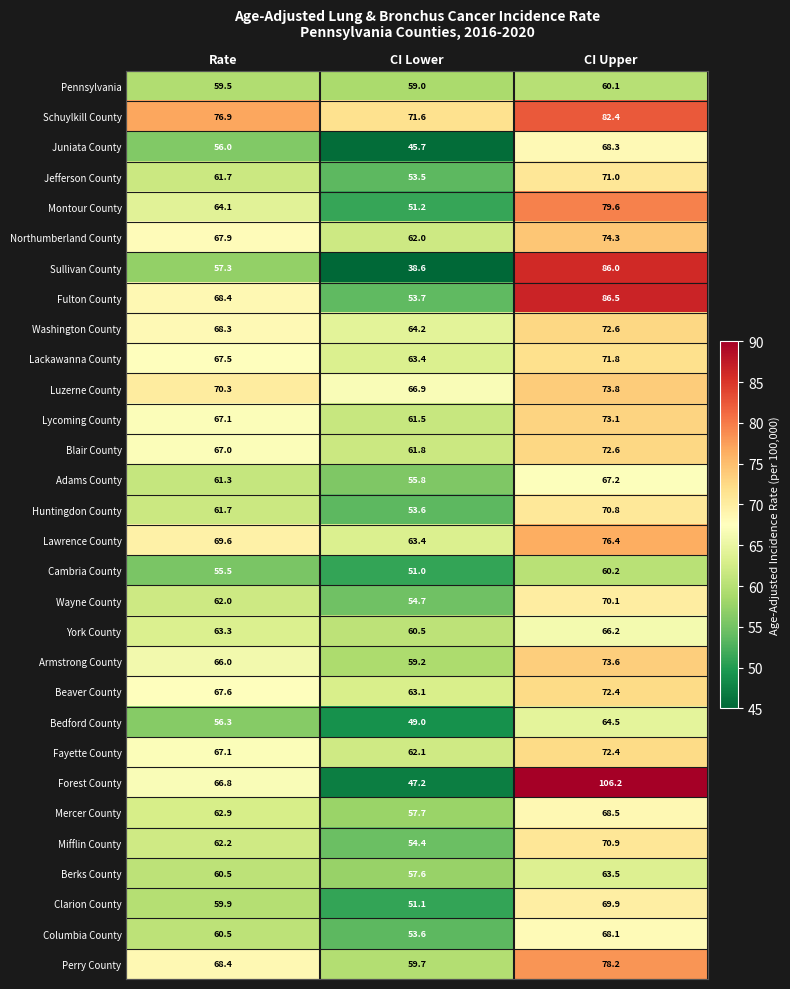

What is the difference between the maximum and second lowest values in the Fulton County series?

18.1